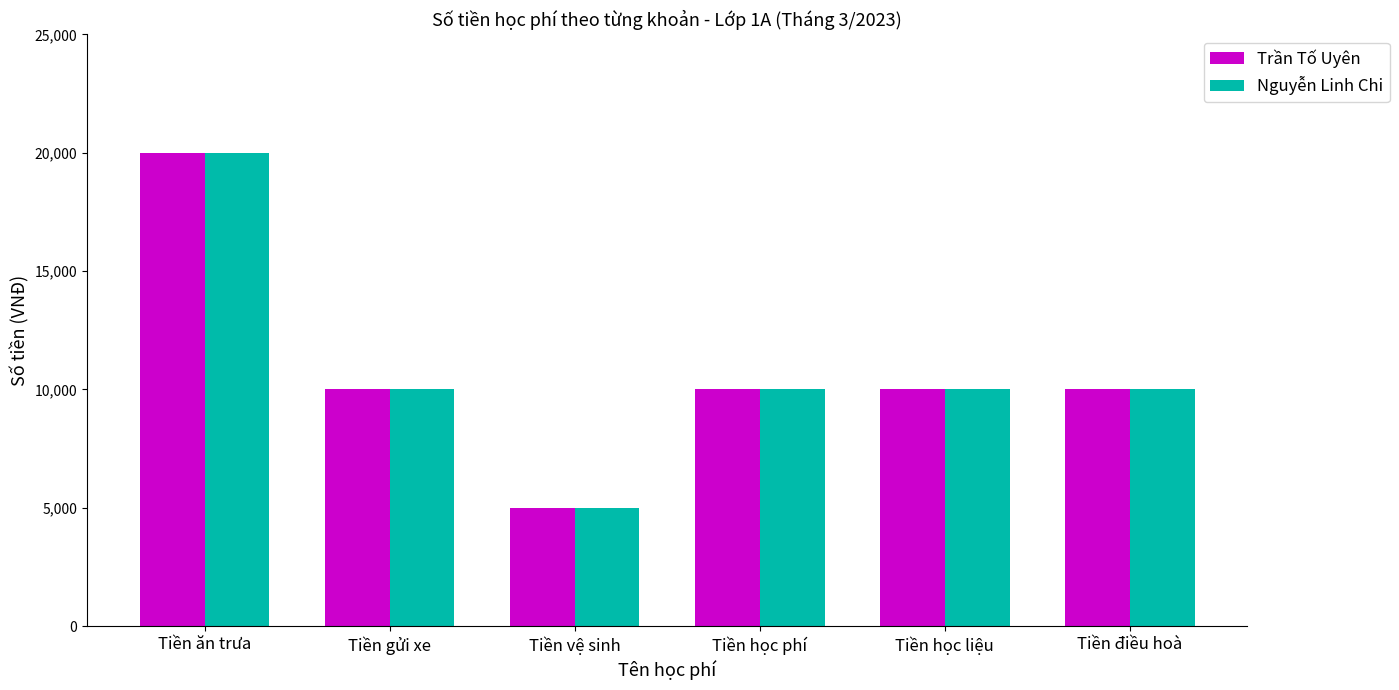

At which category does the chart reach its peak across all series?

Tiền ăn trưa